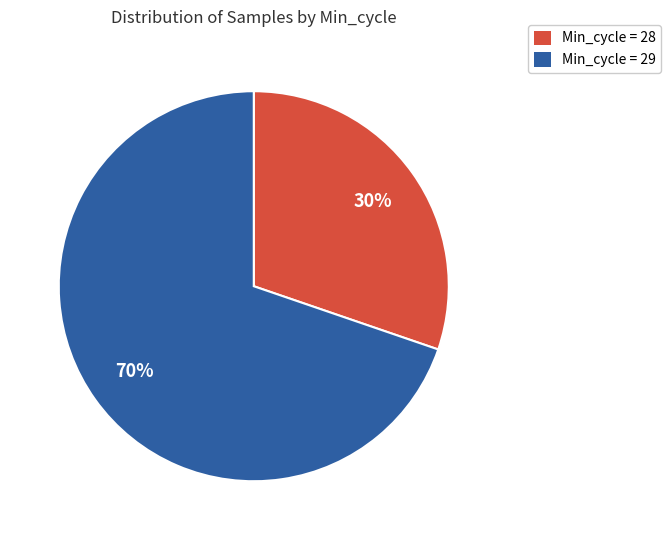

Is there a majority slice in this chart?

Yes